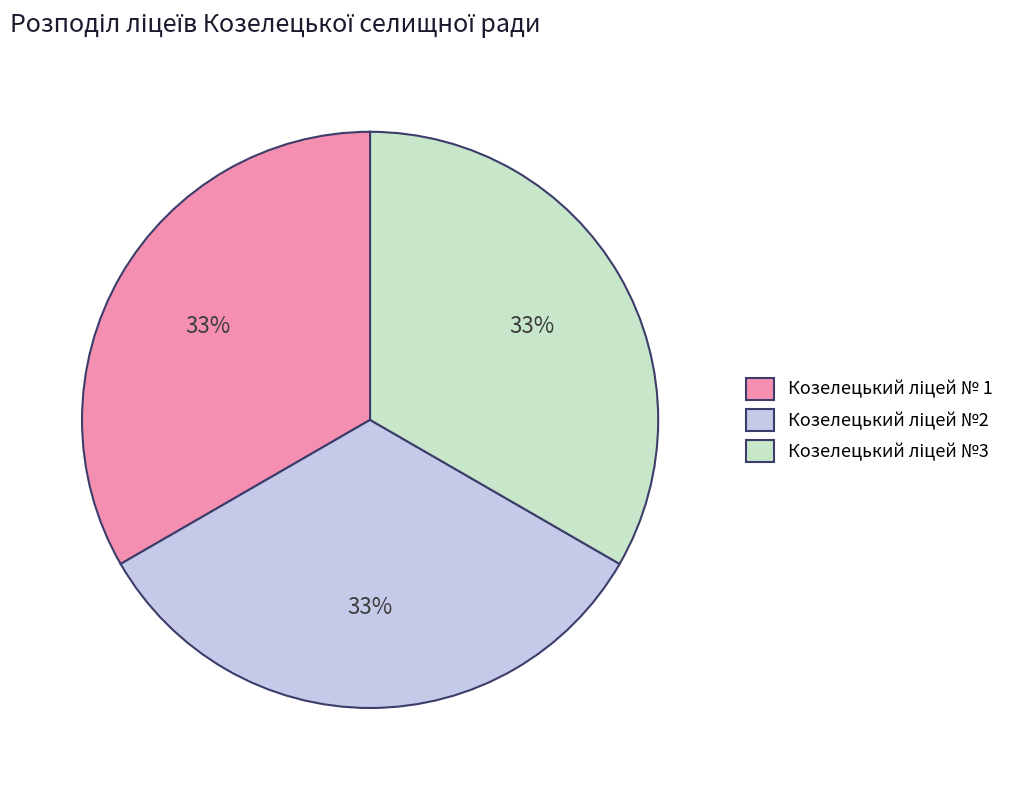

To the nearest percent, what is the average slice percentage?

33%